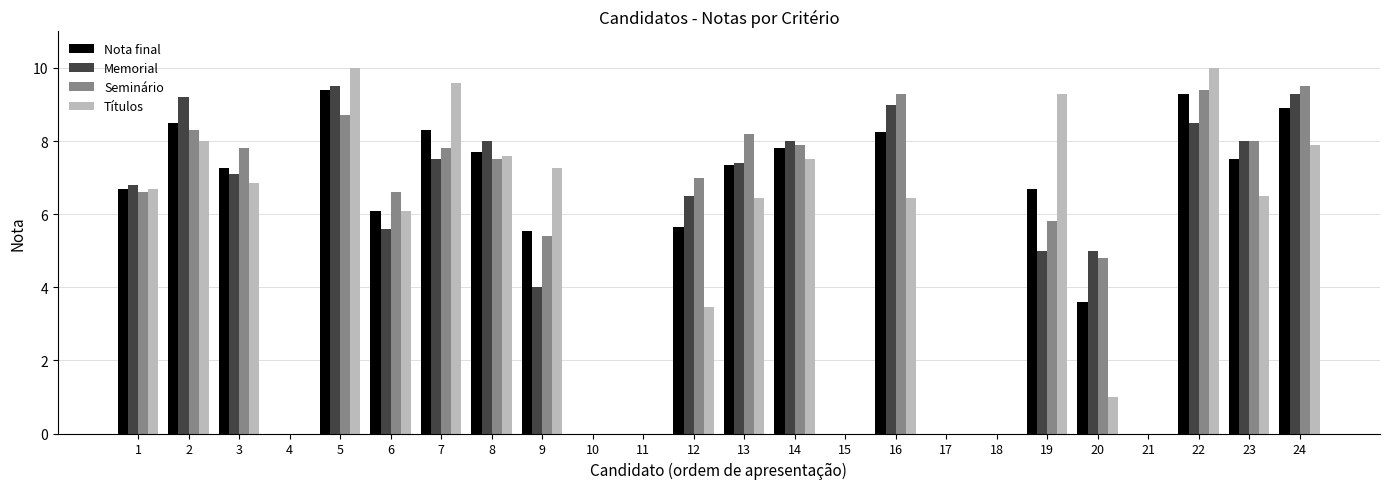

Is the value of Nota final at 16 greater than the value of Títulos at 20?

Yes